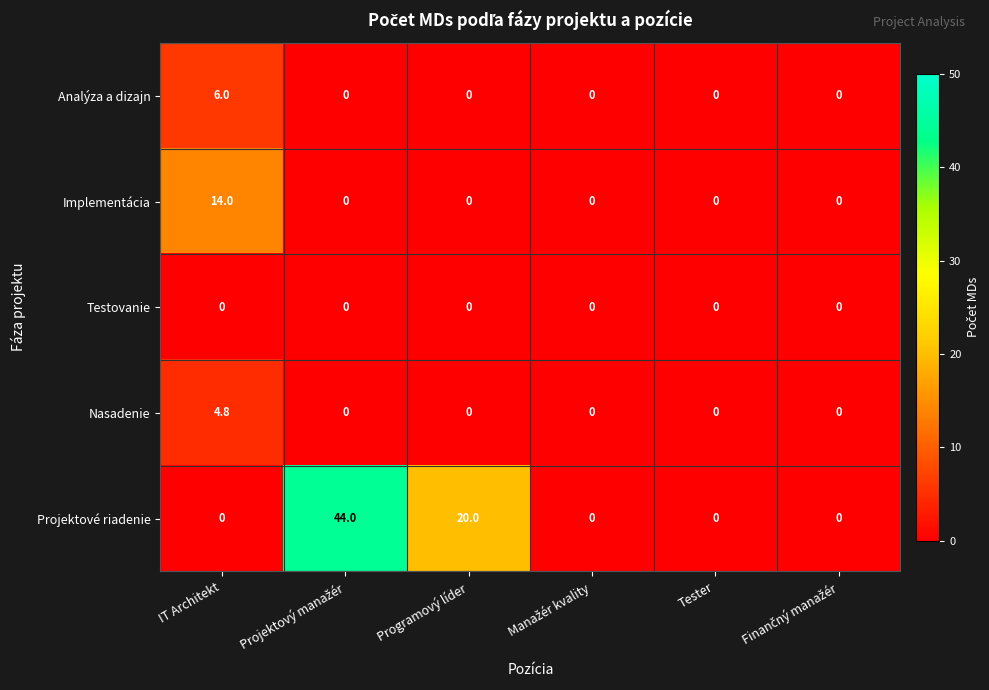

The value of Analýza a dizajn at Programový líder is 0.0. True or false?

True